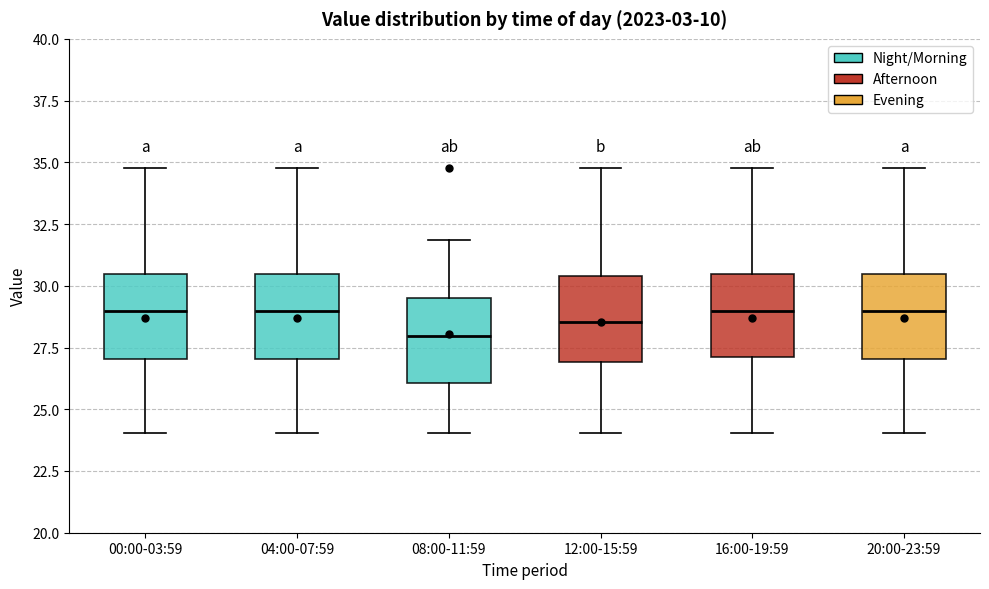

Reading left to right, transcribe this box plot: for each box, give where its median line is, the range the box spans, and where its two whiskers end, as read against the y-axis. The values are not printed on the chart, so give them approximately, as read against the axis.

00:00-03:59: median 29.0, box 27.0 to 30.5, whiskers 24.0 to 35.0
04:00-07:59: median 29.0, box 27.0 to 30.5, whiskers 24.0 to 35.0
08:00-11:59: median 28.0, box 26.0 to 29.5, whiskers 24.0 to 32.0
12:00-15:59: median 28.5, box 27.0 to 30.5, whiskers 24.0 to 35.0
16:00-19:59: median 29.0, box 27.0 to 30.5, whiskers 24.0 to 35.0
20:00-23:59: median 29.0, box 27.0 to 30.5, whiskers 24.0 to 35.0